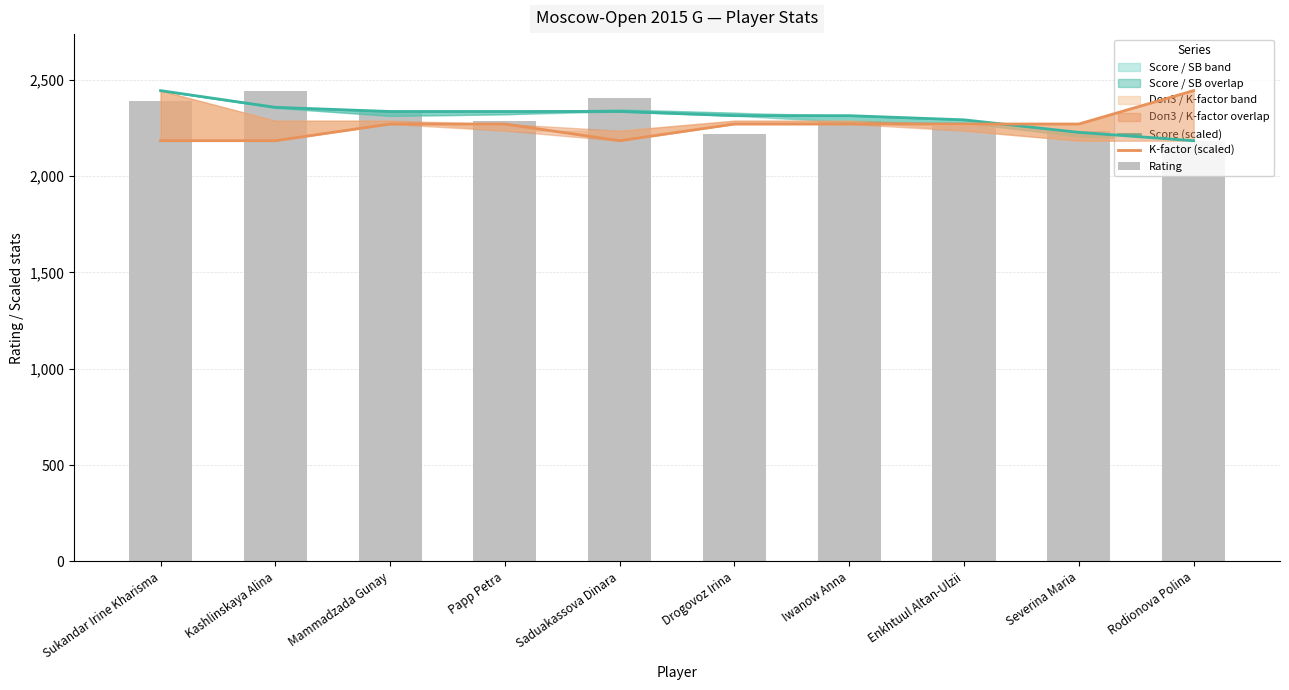

Where is Score (scaled) nearest to the value 2314?

Drogovoz Irina